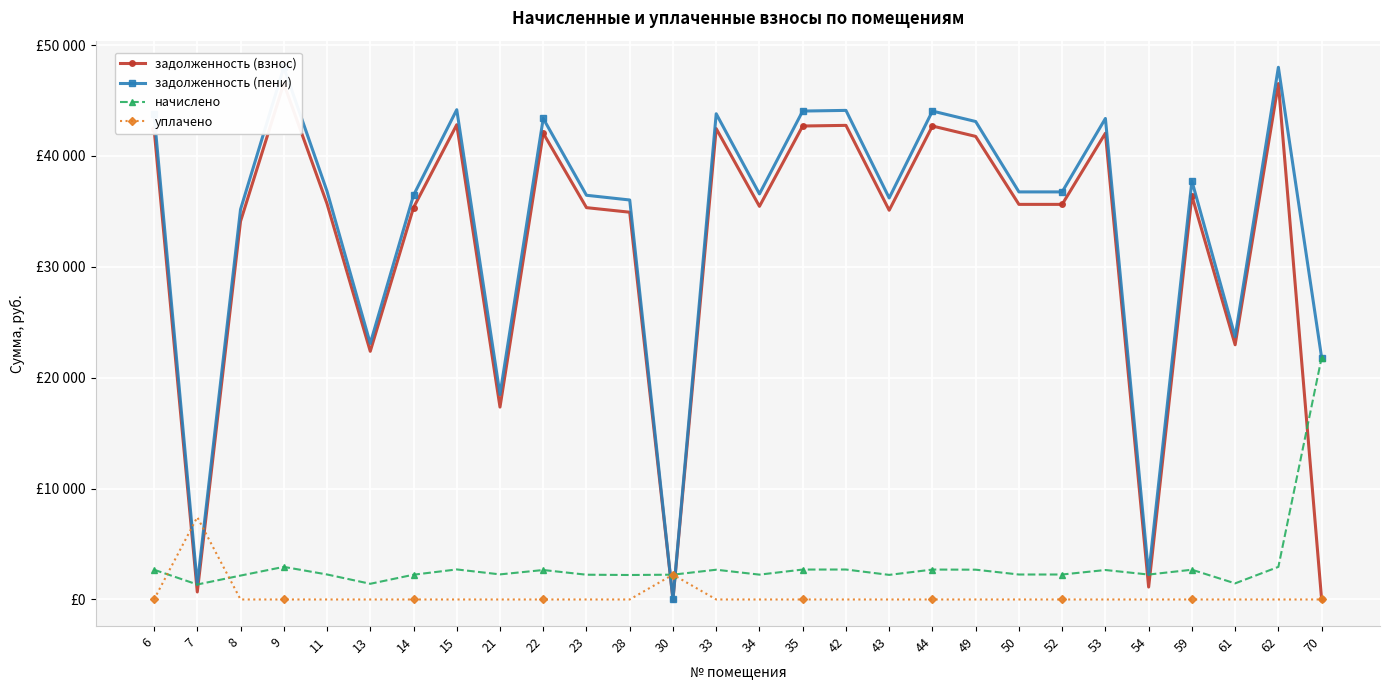

Where is the first local minimum for начислено?

7